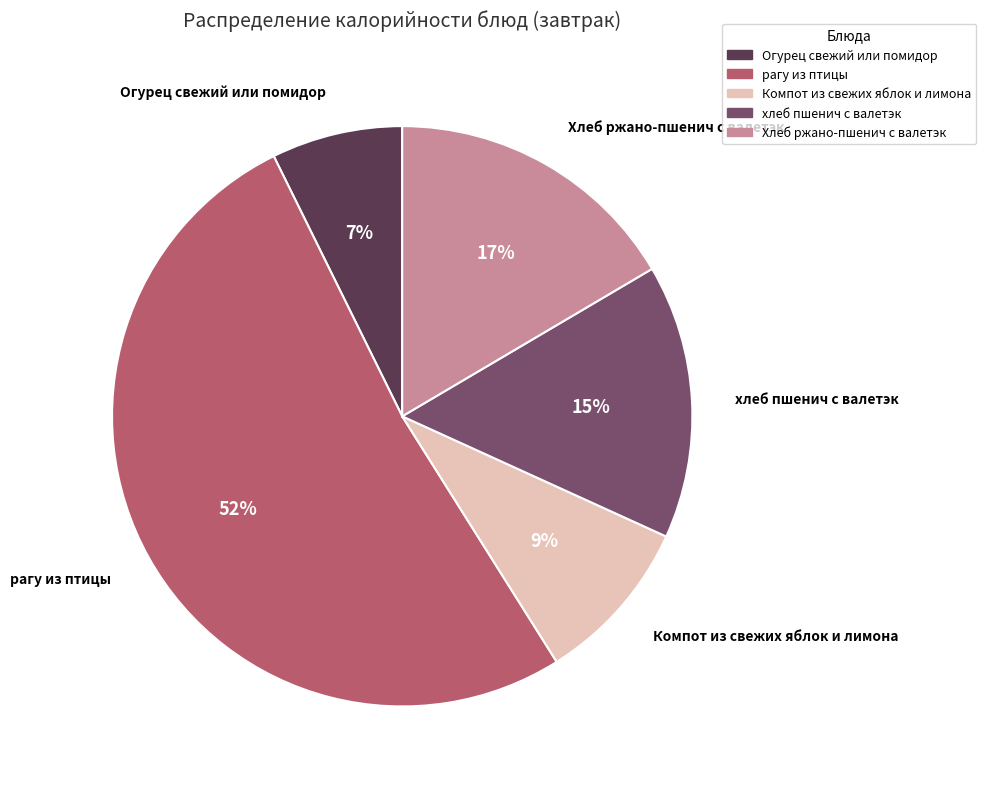

How many segments does this pie chart have?

5